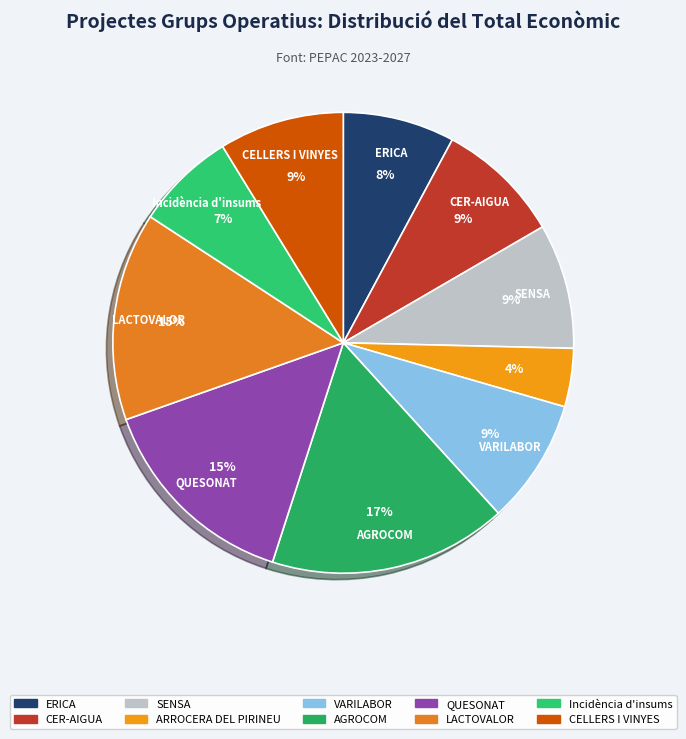

Combined, do ARROCERA DEL PIRINEU and ERICA account for over 50%?

No